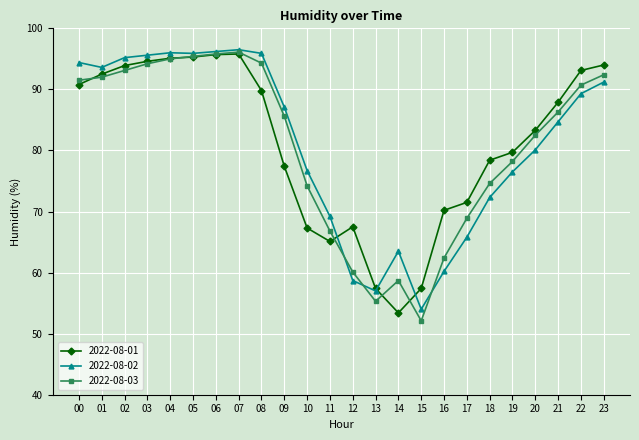

In 2022-08-03, how many points are higher than both neighbors (excluding endpoints)?

2